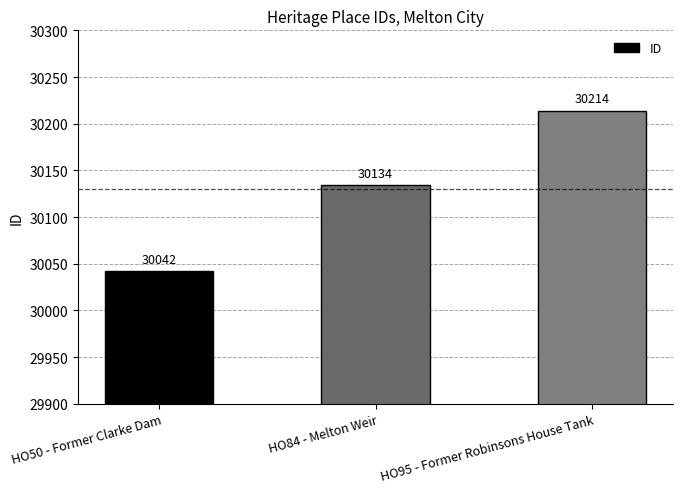

Rank the categories by value from highest to lowest.

HO95 - Former Robinsons House Tank, HO84 - Melton Weir, HO50 - Former Clarke Dam